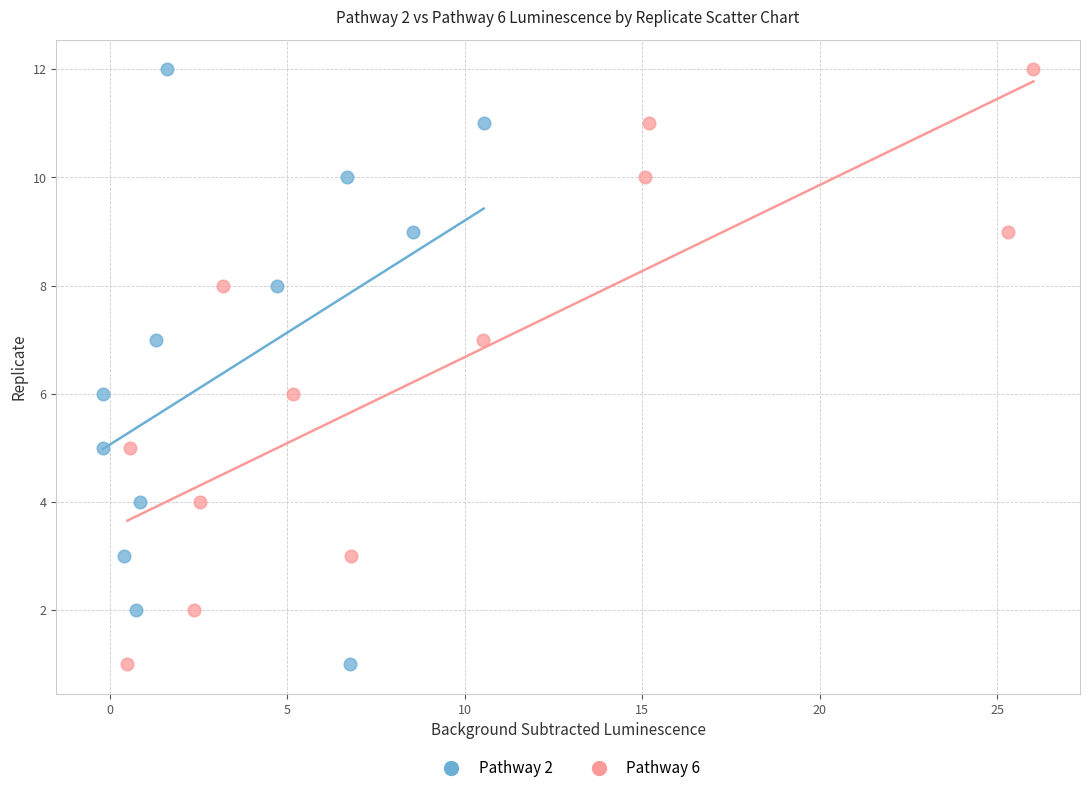

What are all the series names shown in the legend?

Pathway 2, Pathway 6